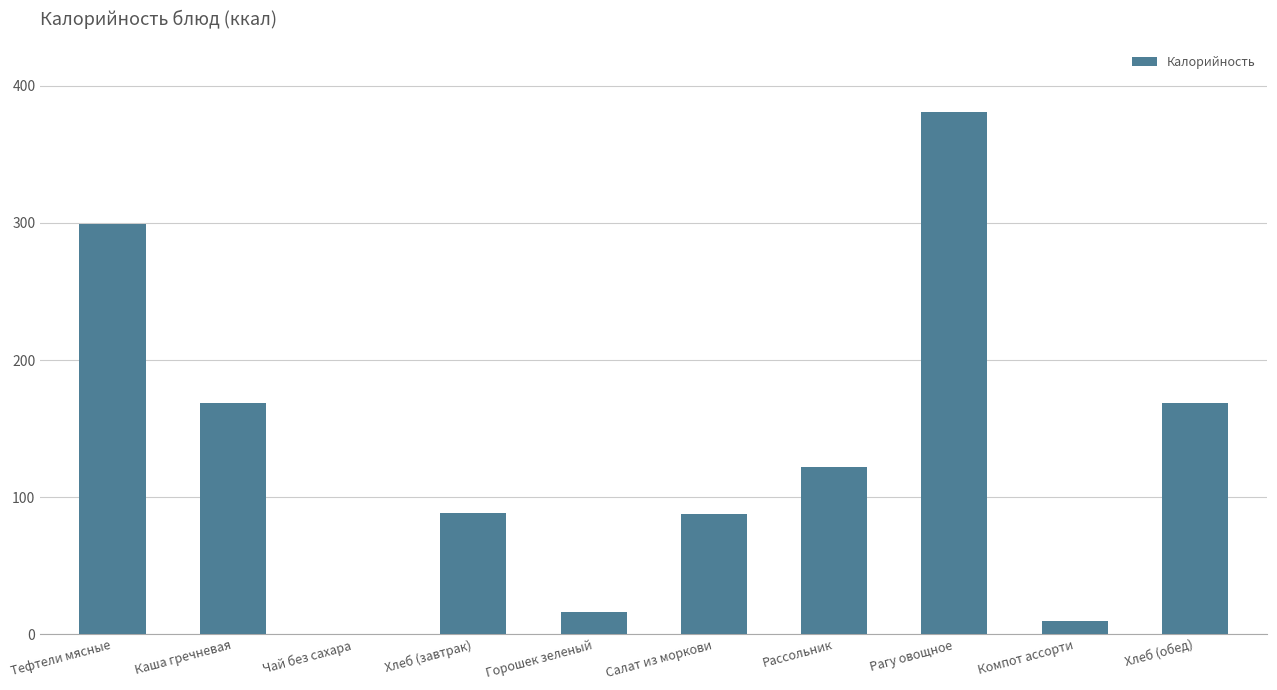

True or false: the data shows 615.4 at Рагу овощное.

False